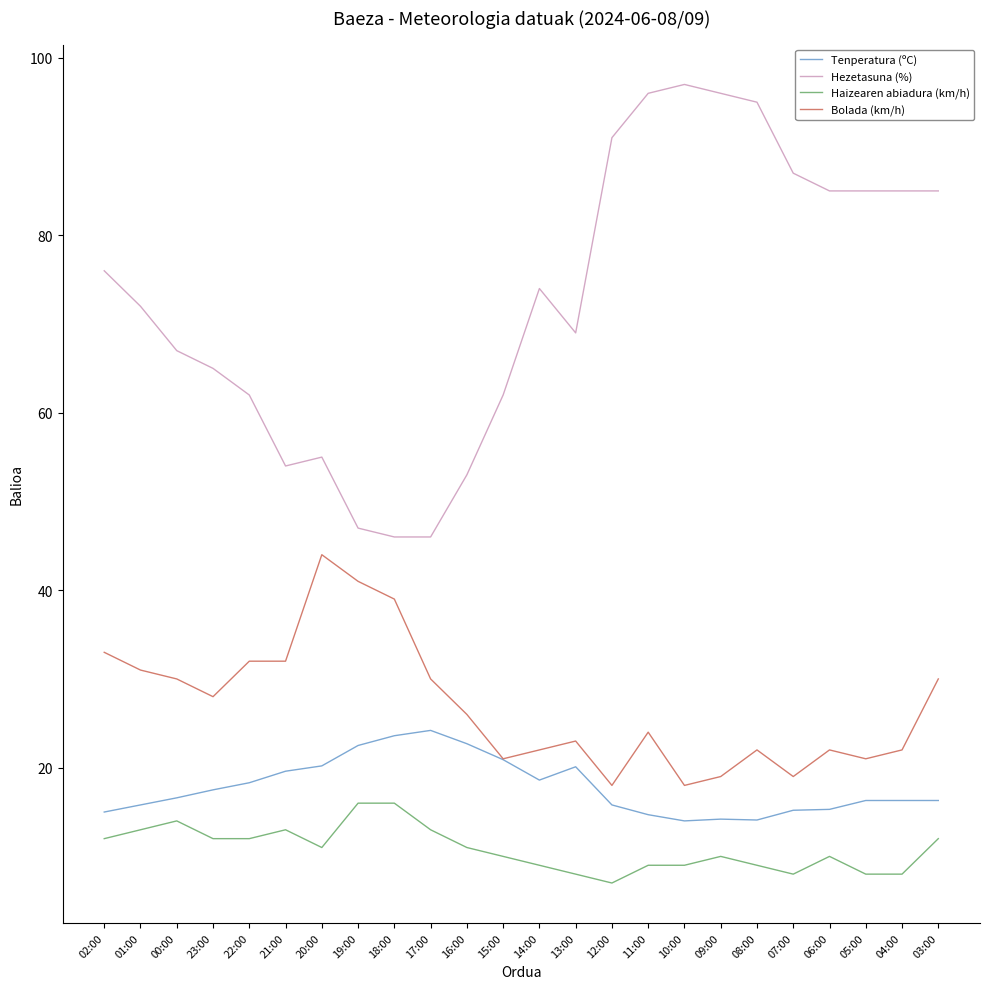

At which category does Bolada (km/h) reach its first local valley?

23:00